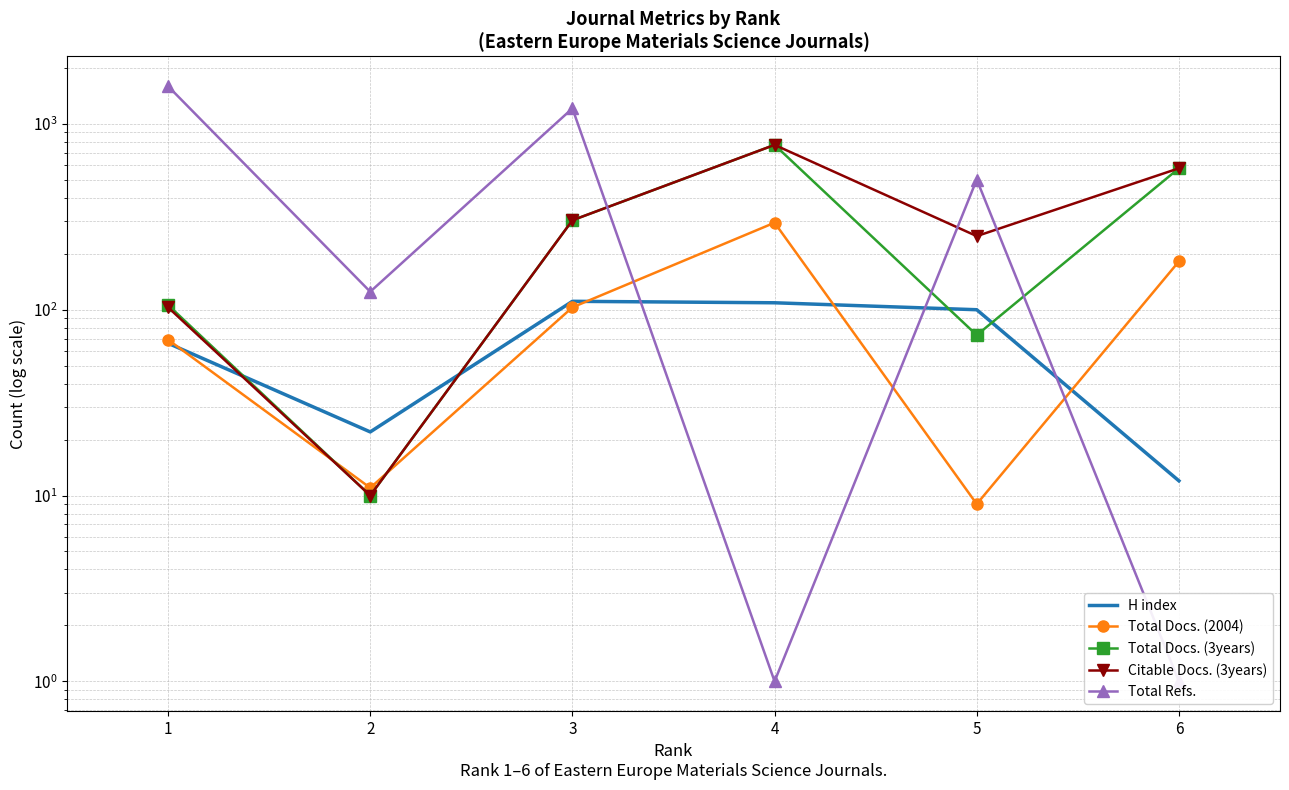

The value of H index at 3 is 111. True or false?

True